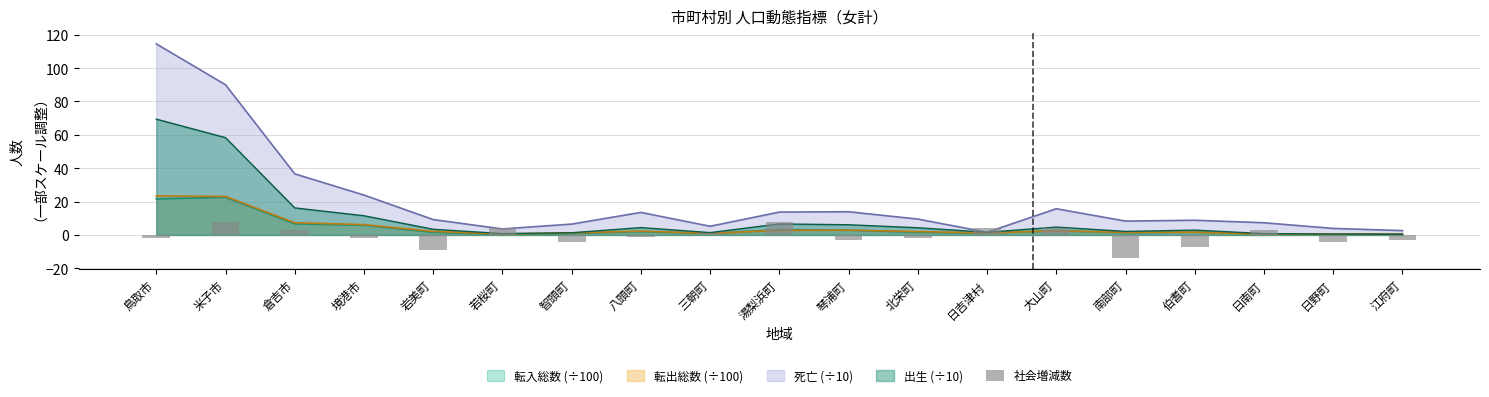

How many values are above zero?

8